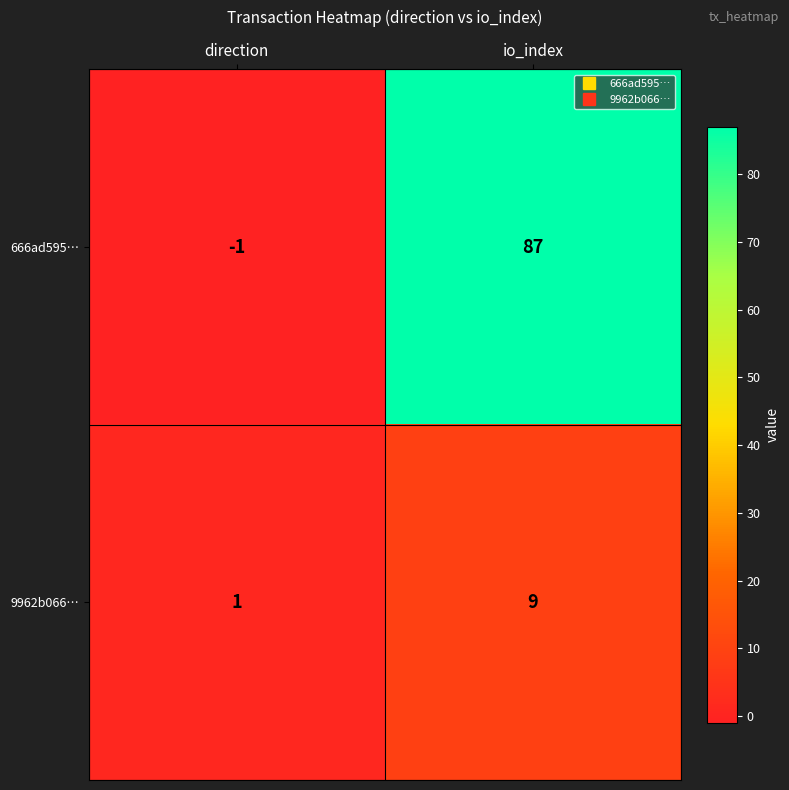

At how many categories does at least one series exceed 18?

1